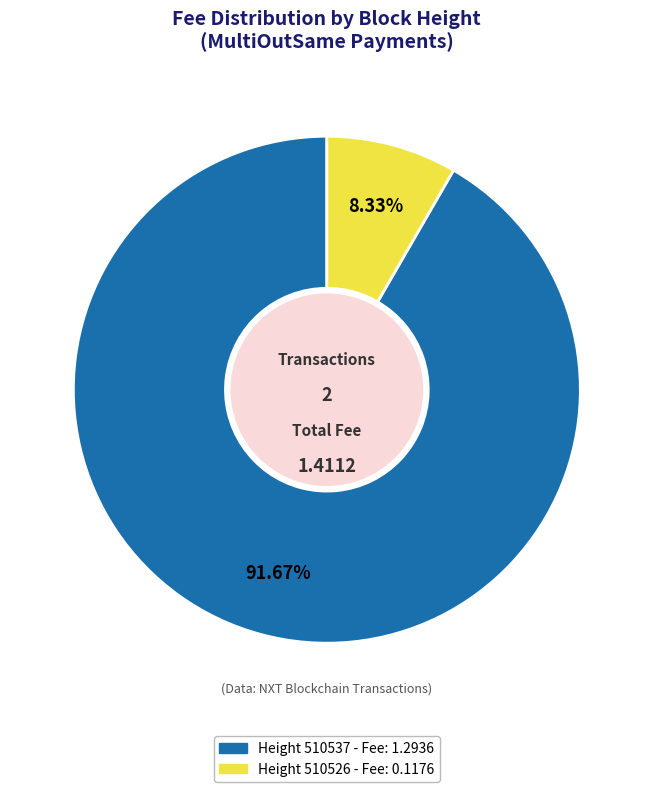

Does any single category account for the majority?

Yes